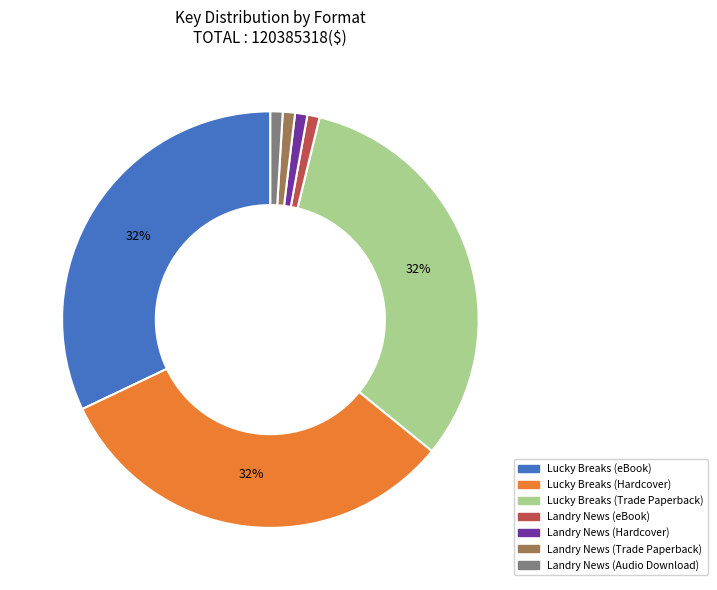

Is there a majority slice in this chart?

No